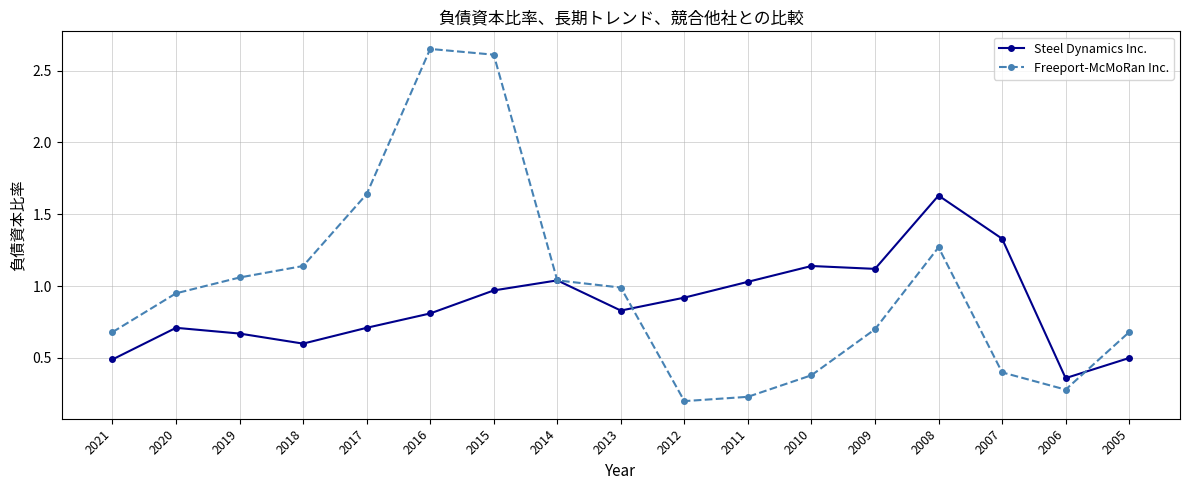

At how many categories does at least one series exceed 0?

17